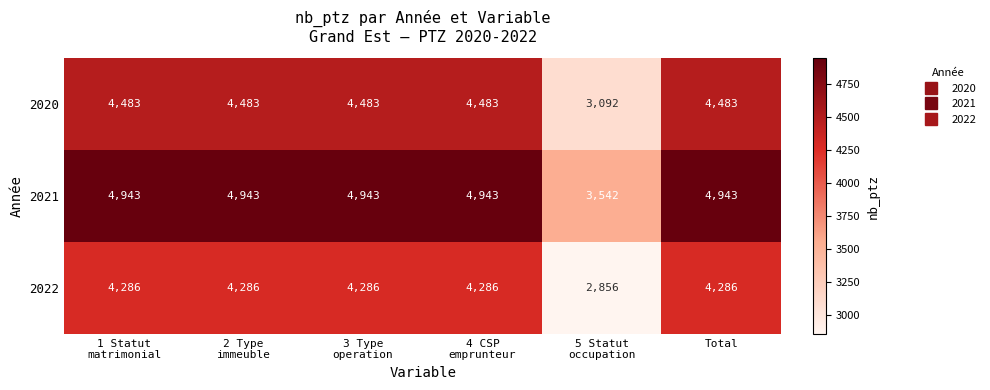

What is the maximum value for 2020?

4483